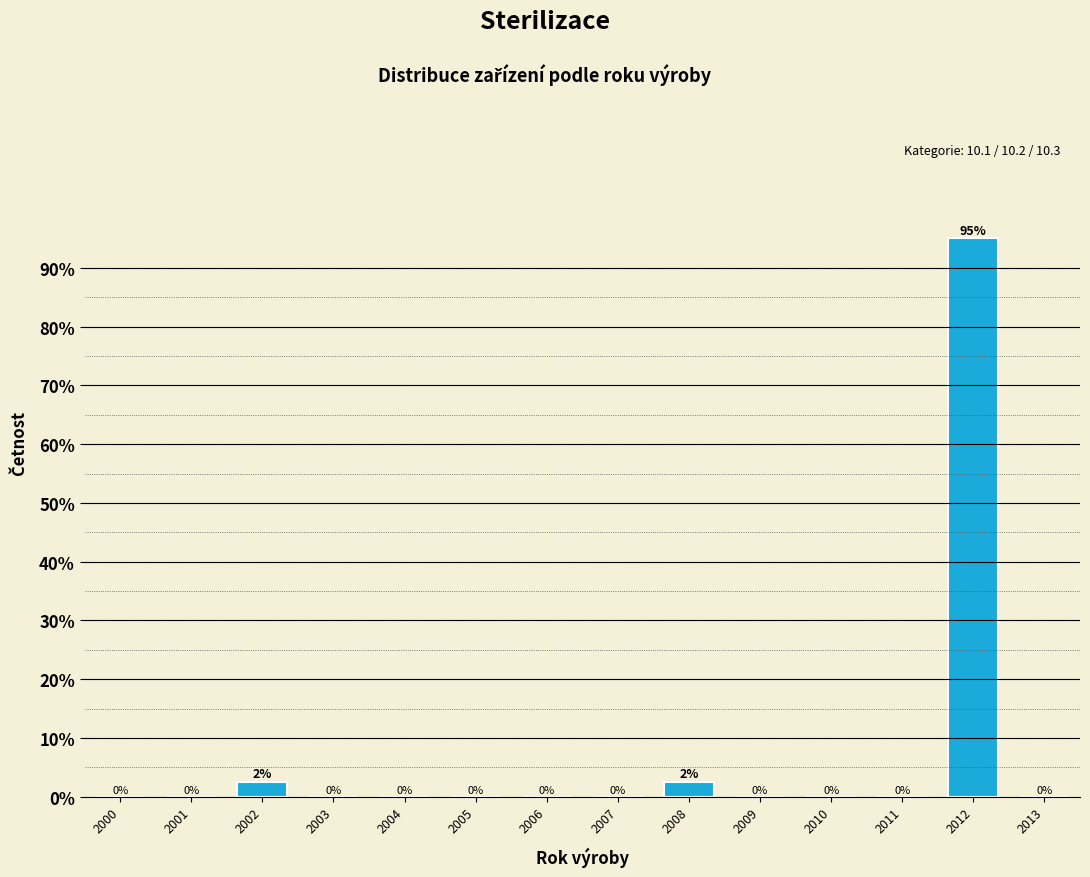

What is the sum of the values at 2013 and 2012?

95.0